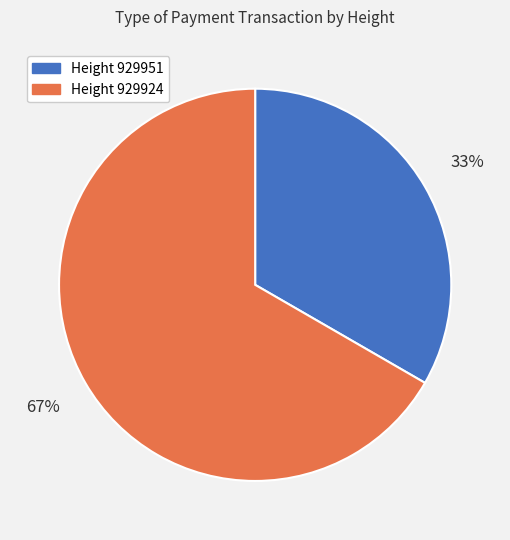

To the nearest percent, what is the average slice percentage?

50%